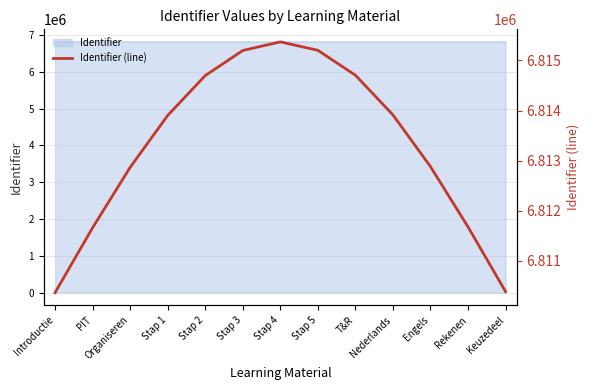

Is it true that the value at Stap 2 is 9568065.9?

False